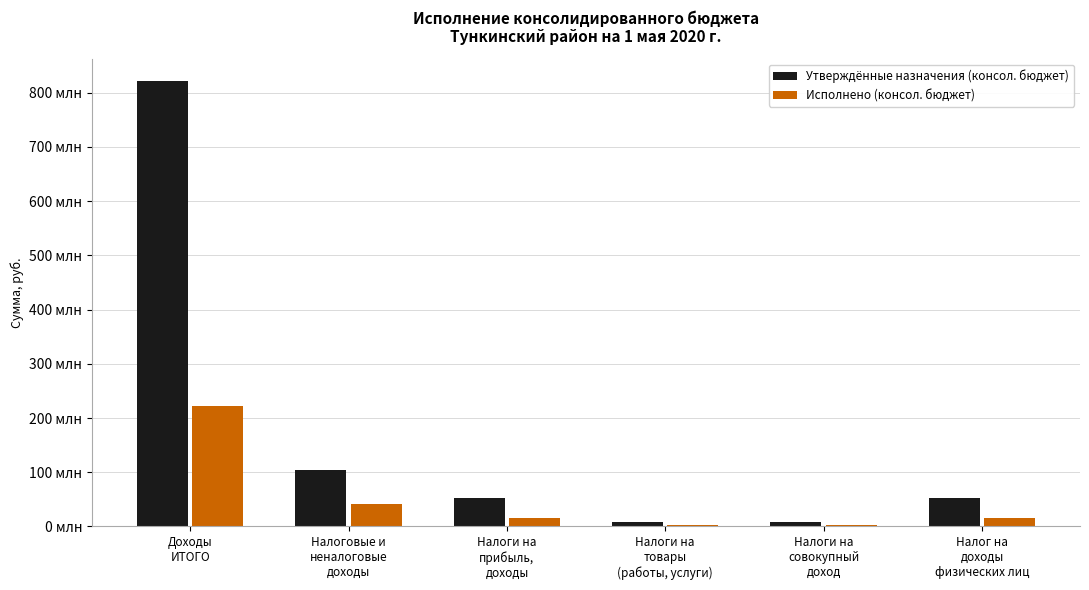

At which category does the chart reach its peak across all series?

Доходы
ИТОГО